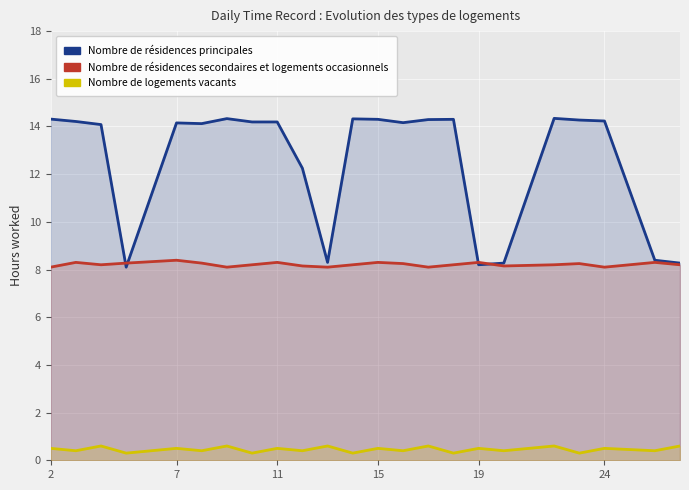

True or false: Nombre de résidences secondaires et logements occasionnels has more than 0 points higher than both neighbors.

True